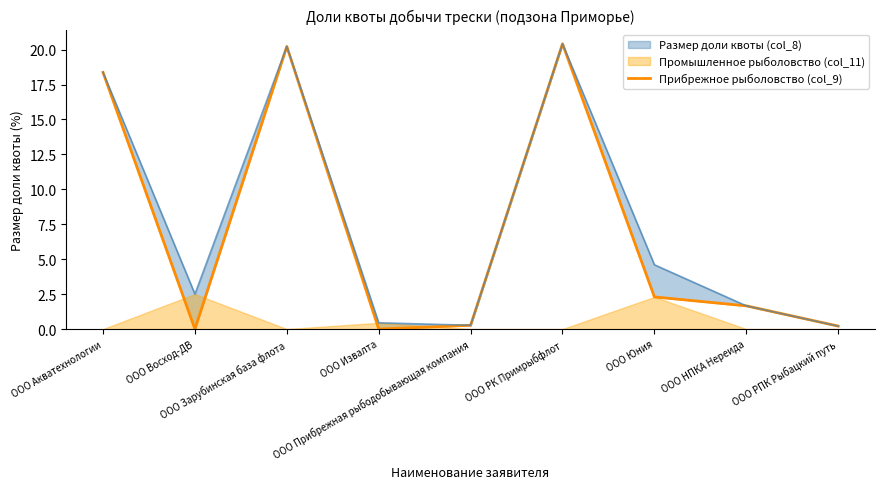

What is the change in value from ООО Прибрежная рыбодобывающая компания to ООО РК Примрыбфлот?

+20.1